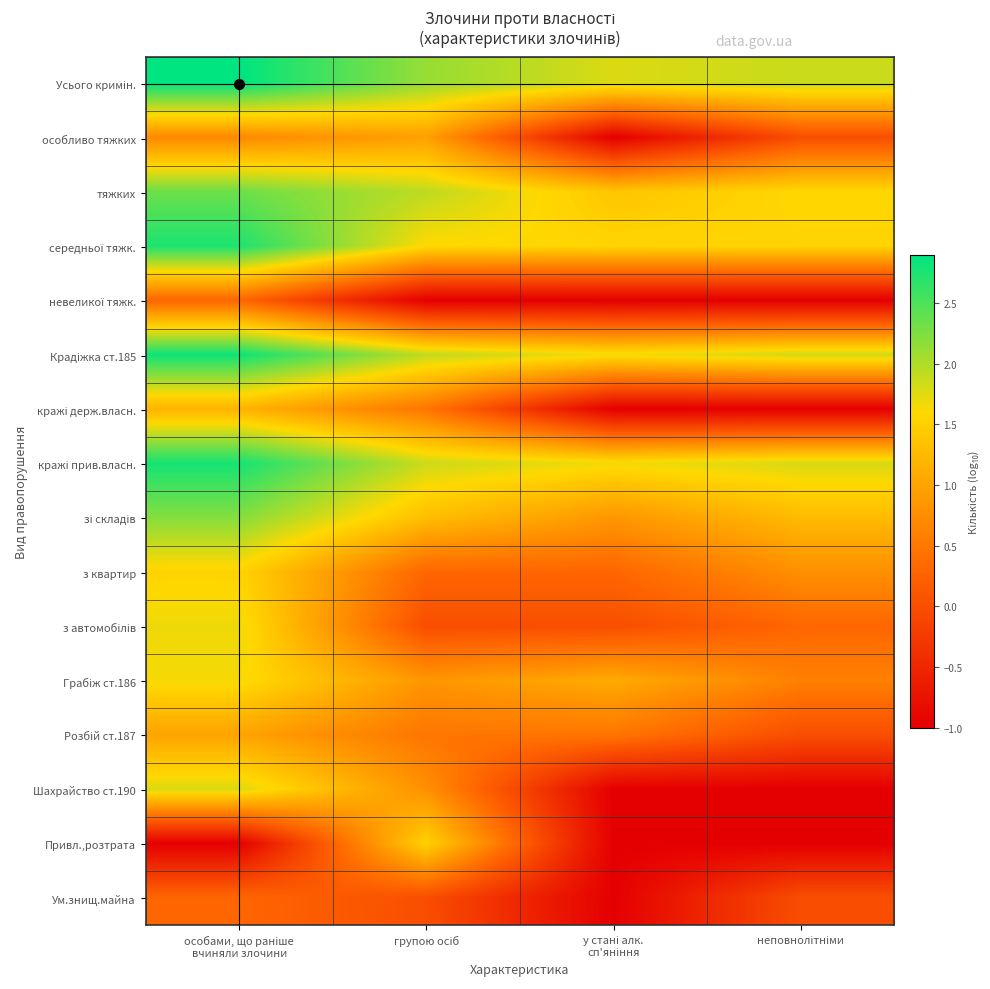

What is the spread (max minus min) of values at групою осіб?

3.1